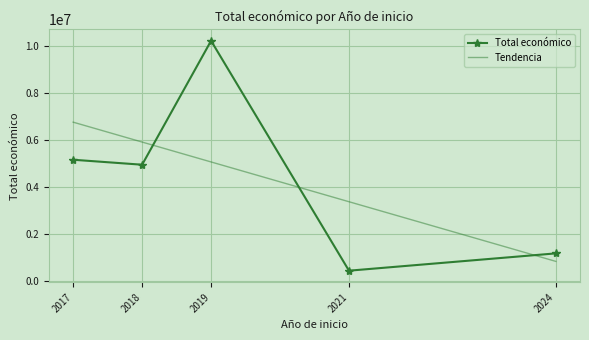

Is it true that the value at 2018 is 328411?

False